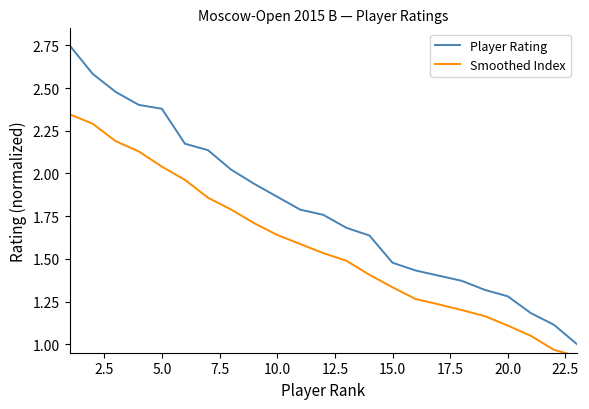

What are all the series names shown in the legend?

Player Rating, Smoothed Index